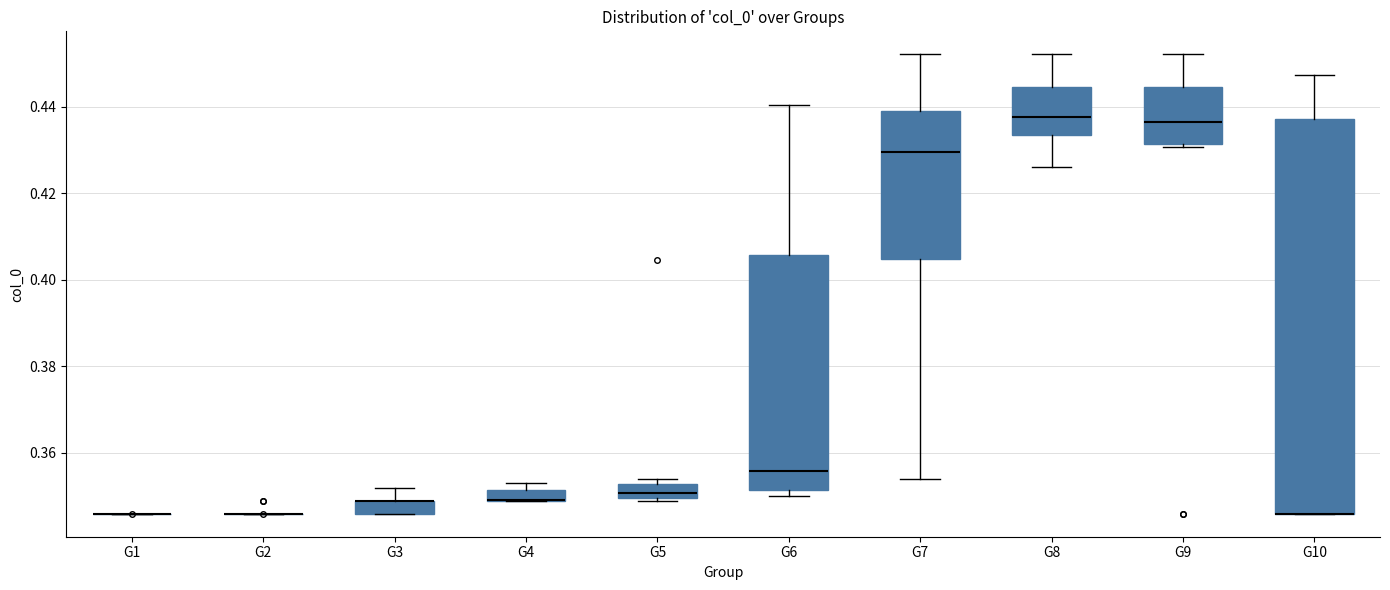

Comparing the boxes themselves (not the whiskers), which one is the tallest?

G10